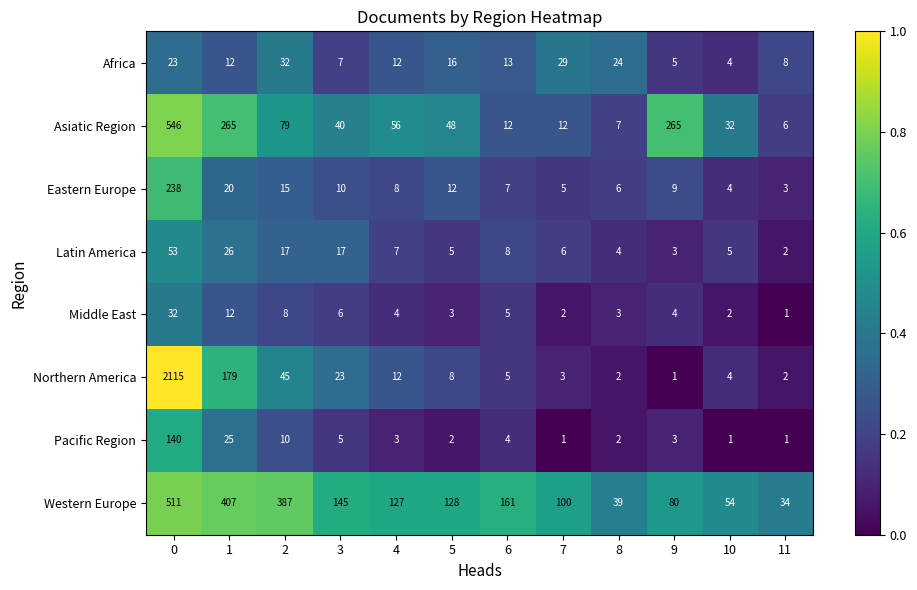

Which series changed the most between 2 and 3?

Western Europe